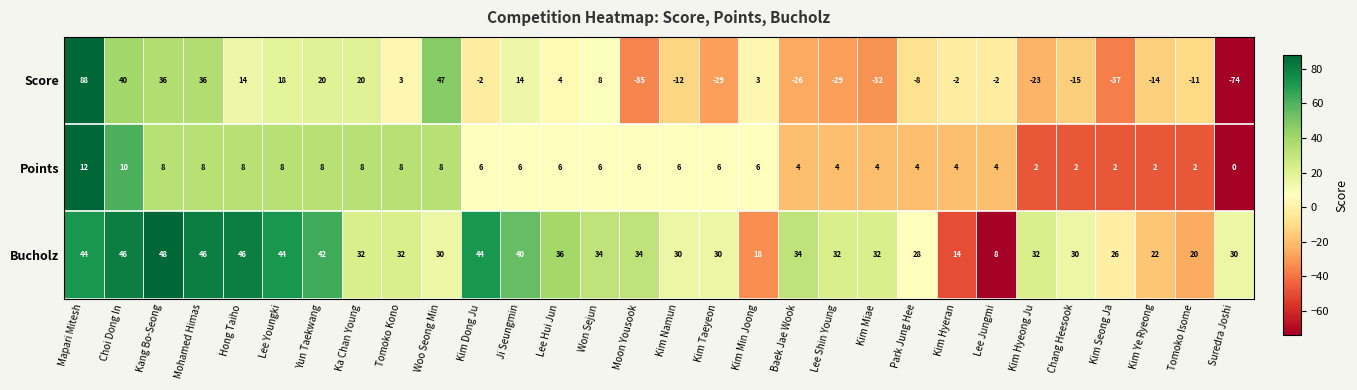

What is the difference between the maximum and minimum values in the Points series?

12